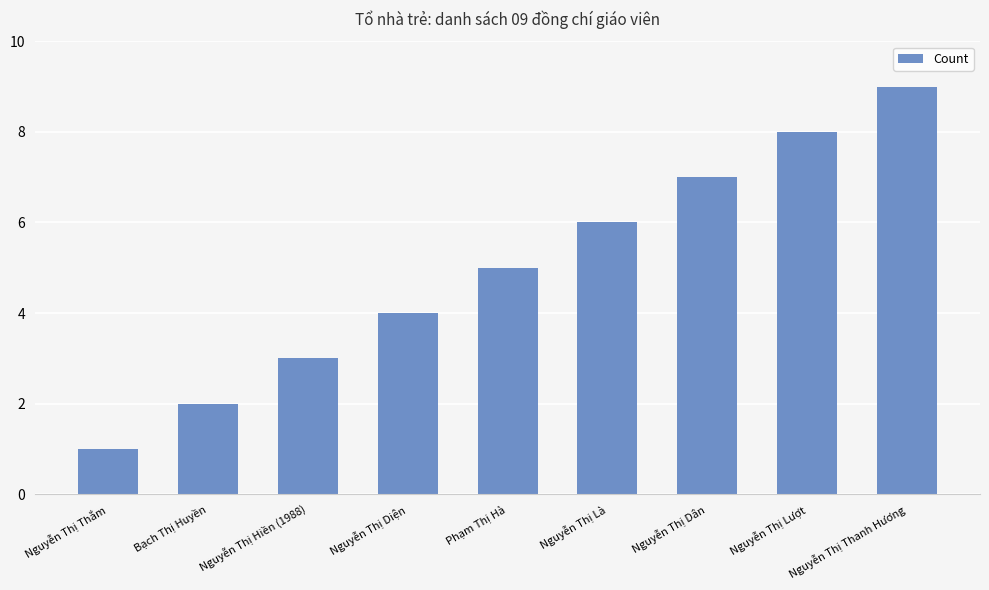

At which category does the chart reach its minimum across all series?

Nguyễn Thị Thắm